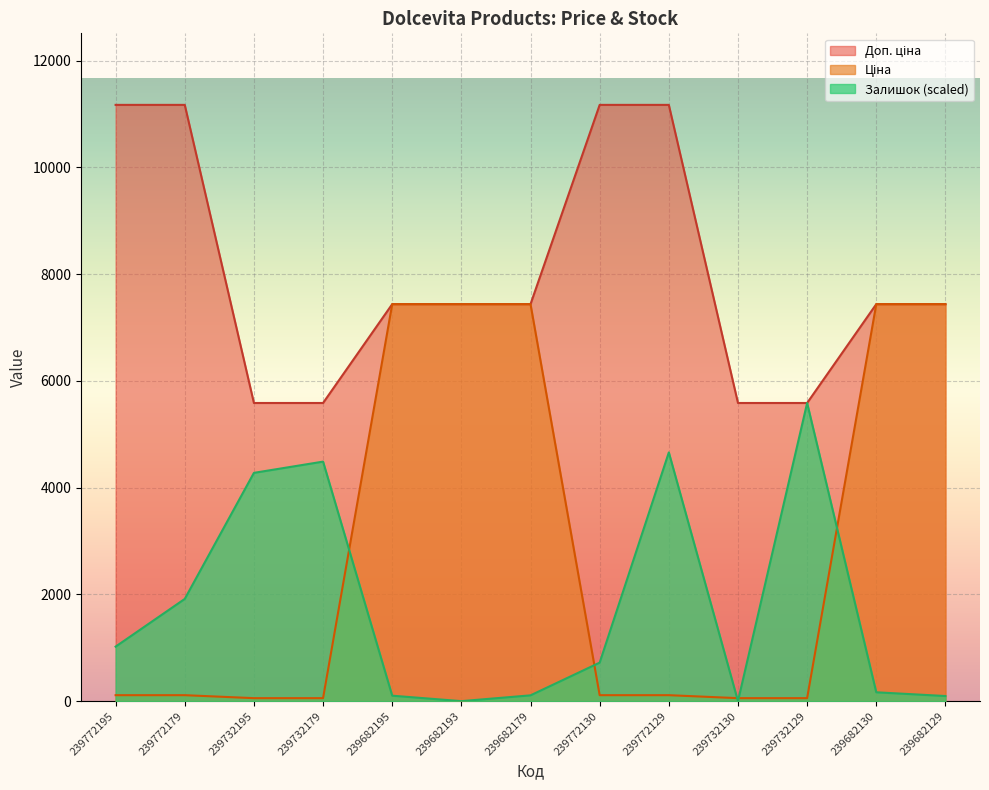

How many data points in Ціна are above 111?

9